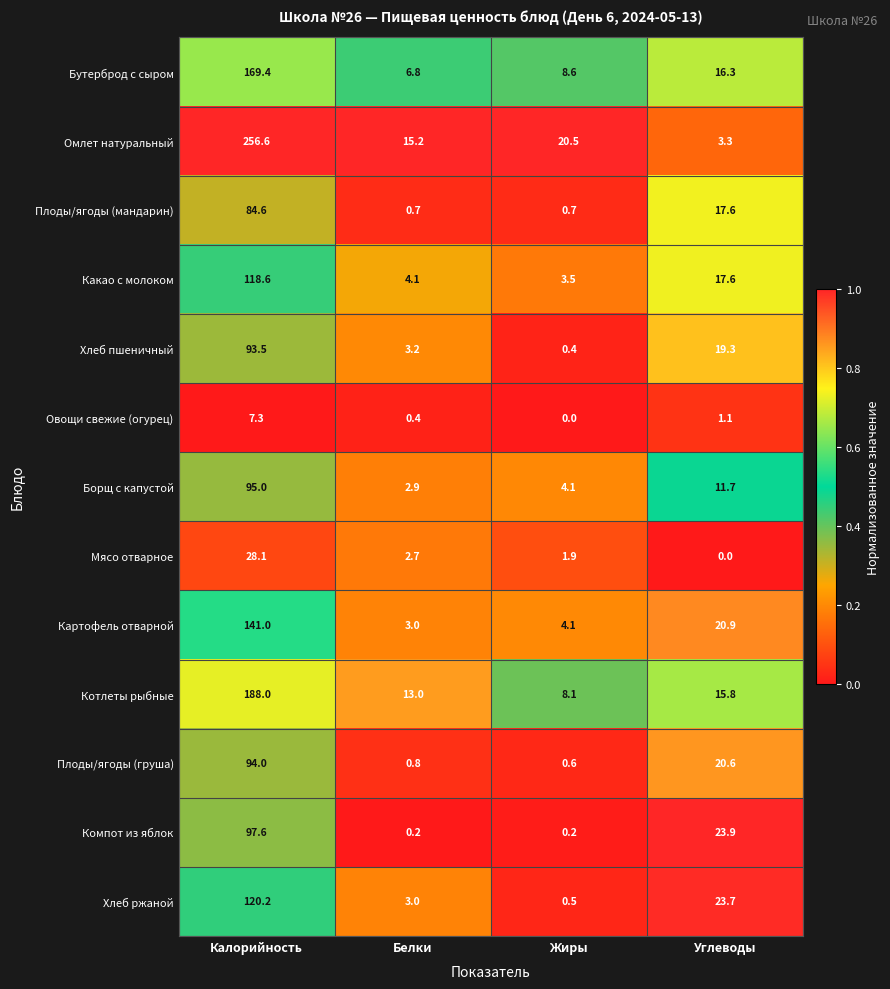

Rank the categories by Омлет натуральный value from highest to lowest.

Калорийность, Жиры, Белки, Углеводы